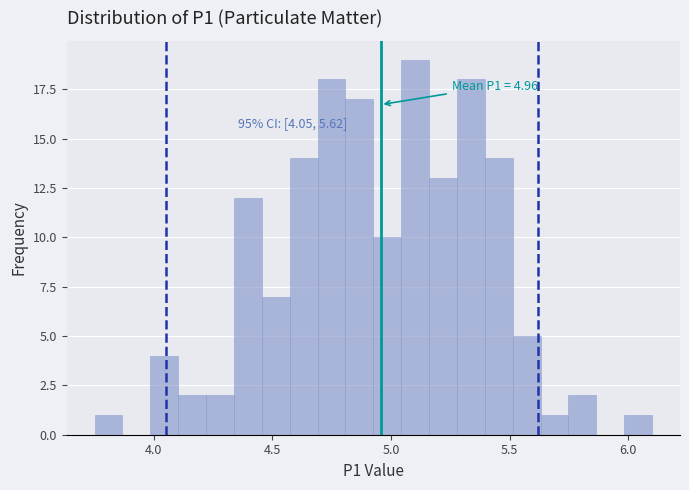

Read against the x-axis, roughly where is the centre of the tallest bar?

5.10